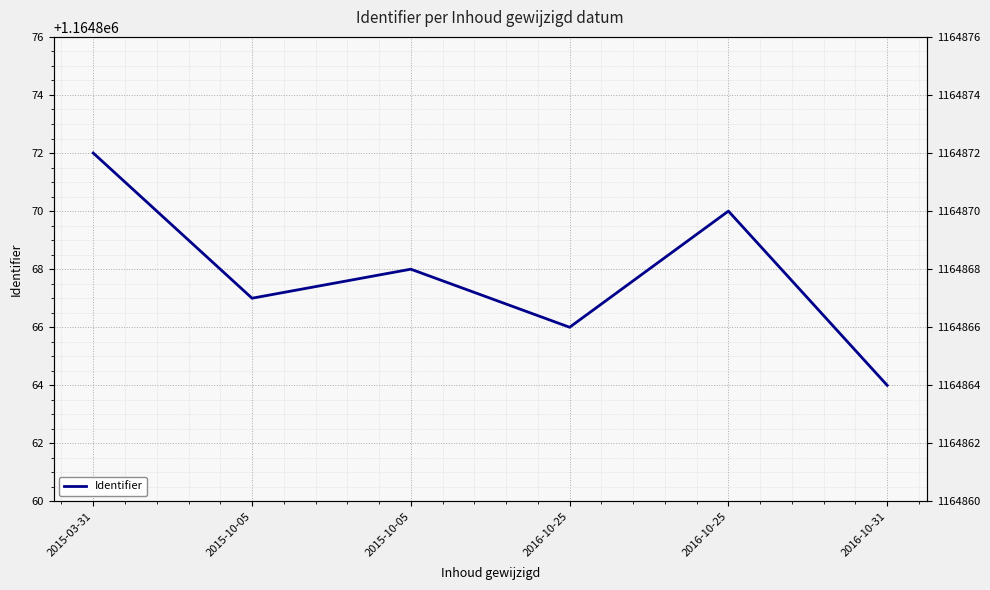

What is the minimum value shown in the chart?

1164864